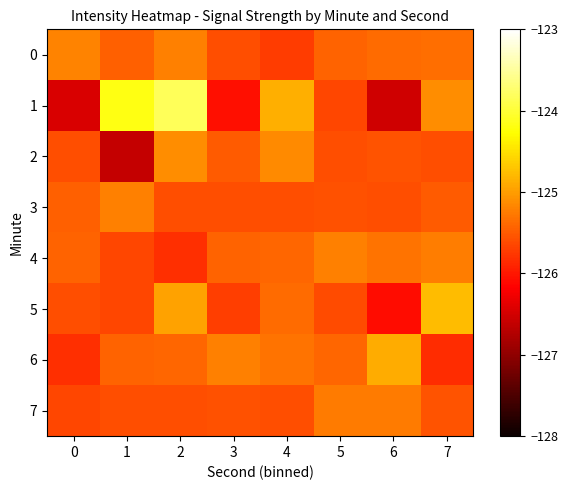

What is the greatest value displayed?

-123.8